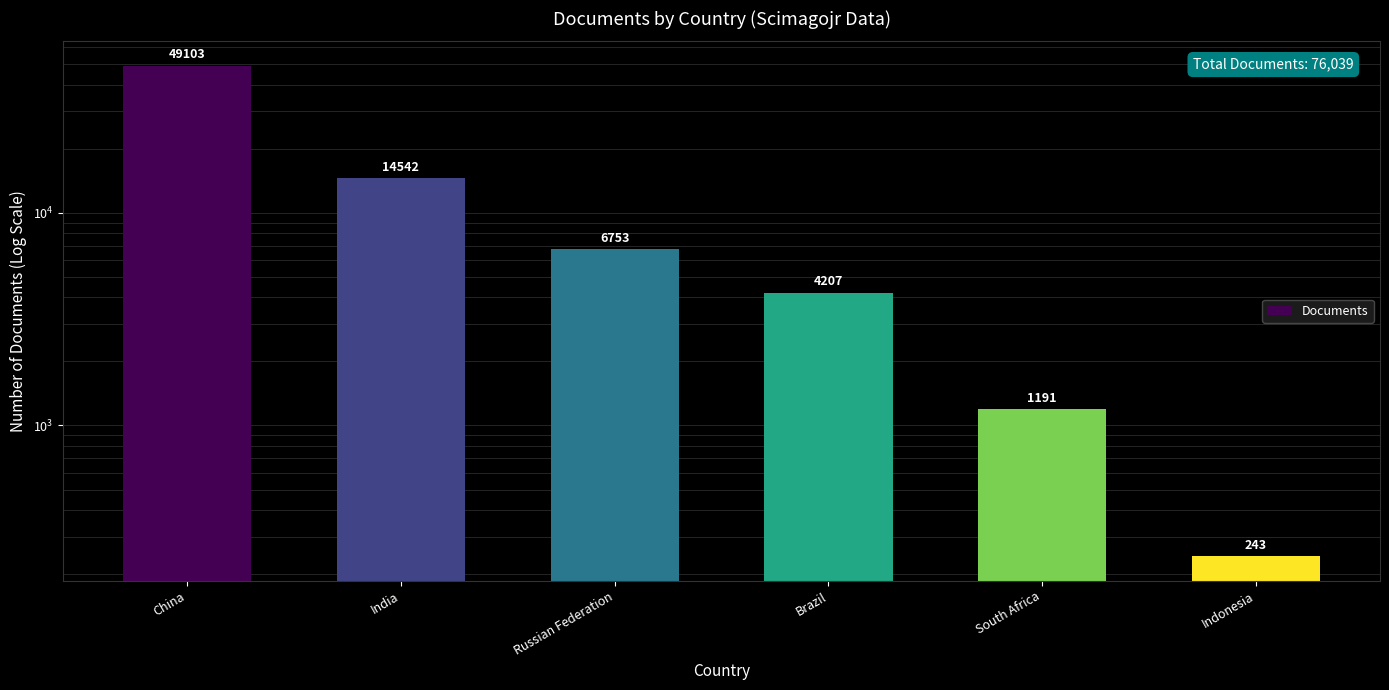

Reading right to left, list all the values displayed in this chart.

Indonesia=243	South Africa=1191	Brazil=4207	Russian Federation=6753	India=14542	China=49103